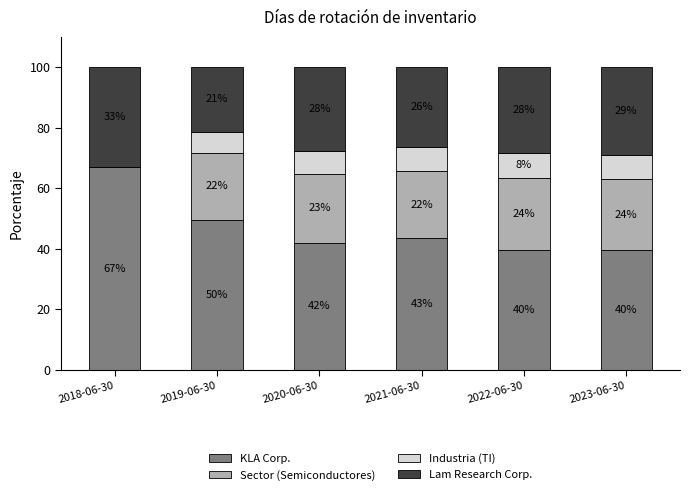

Does the chart contain stacked bars?

Yes